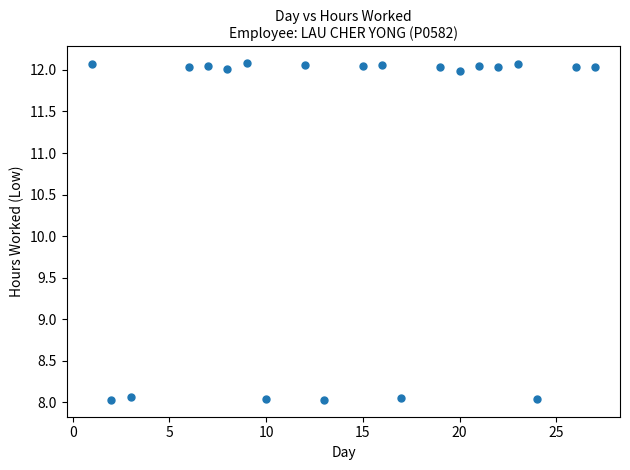

What is the range of X values (max minus min)?

26.0